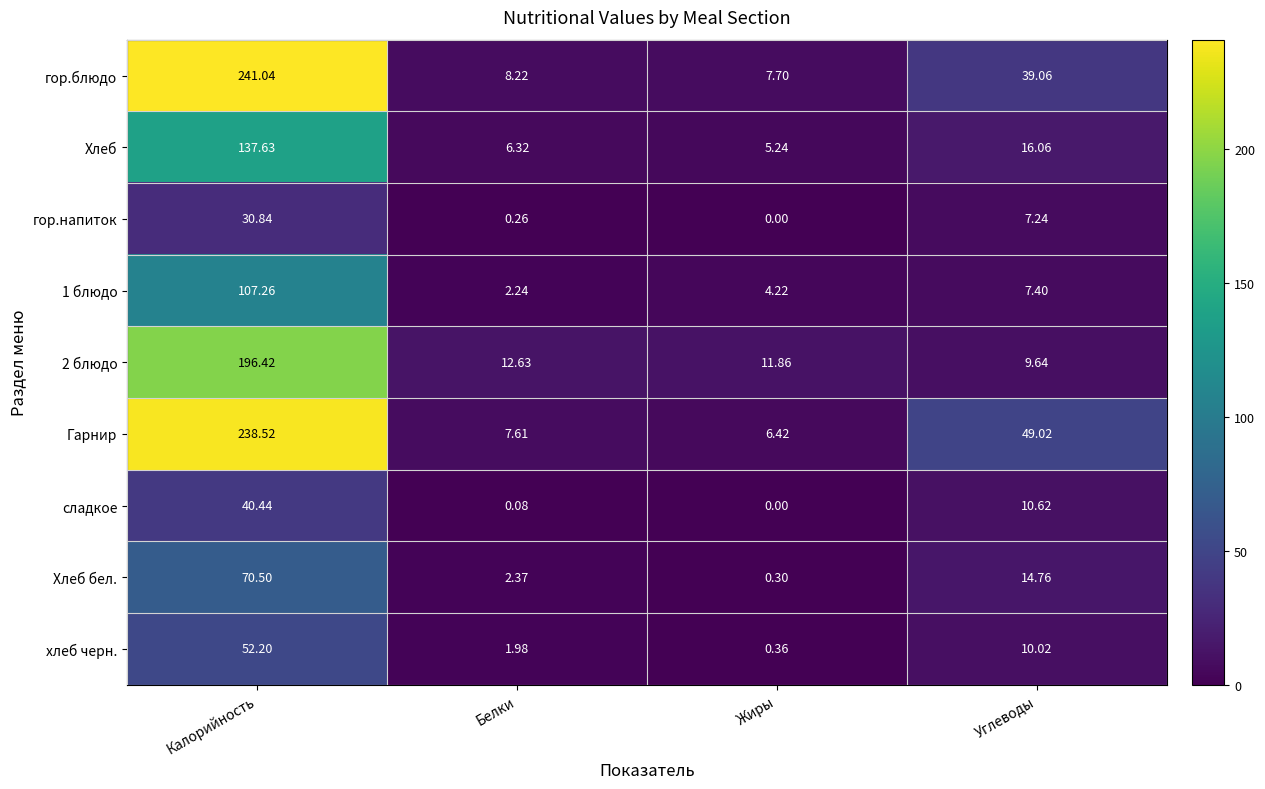

Which category has the highest value in the 2 блюдо series?

Калорийность